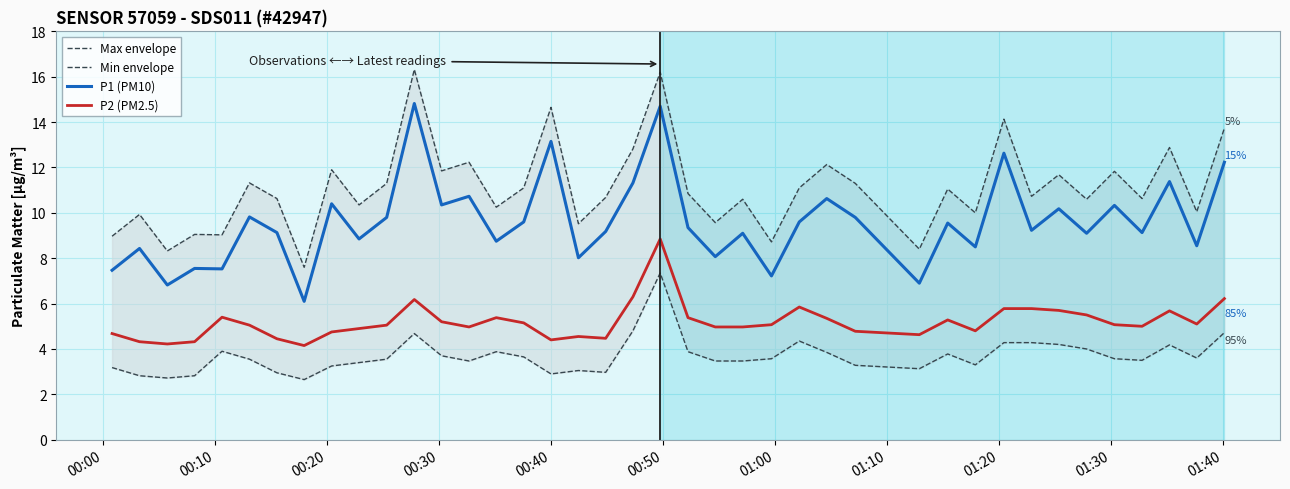

What is the average value of the Min envelope series?

3.7